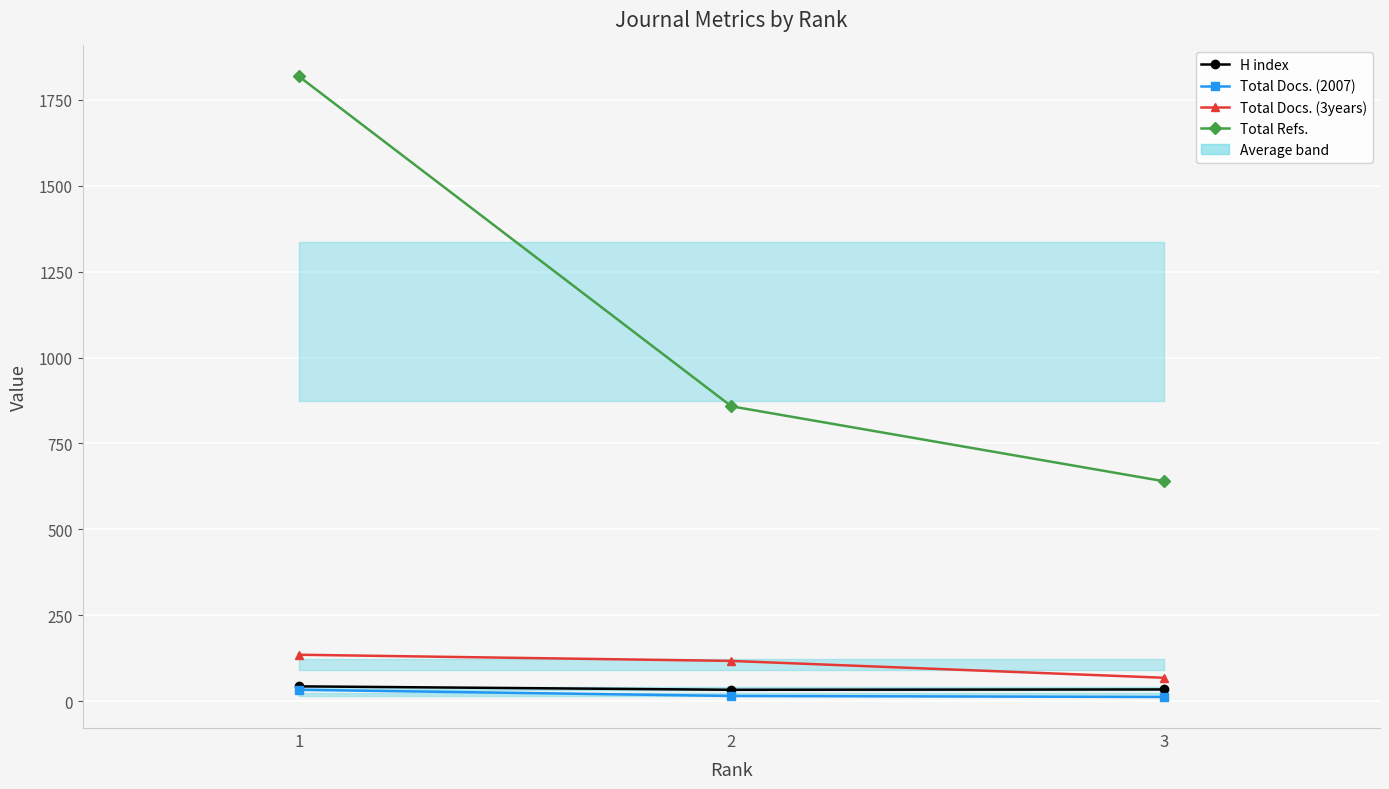

Reading left to right, transcribe all the data shown in this chart.

H index: 1=43	2=33	3=34
Total Docs. (2007): 1=33	2=15	3=12
Total Docs. (3years): 1=135	2=117	3=68
Total Refs.: 1=1818	2=858	3=640